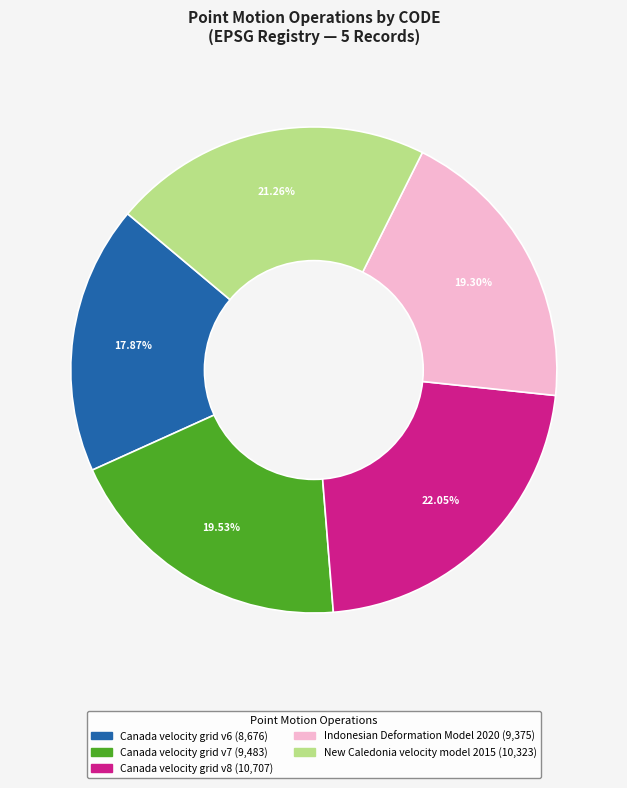

True or false: New Caledonia velocity model 2015 accounts for 36% of the total.

False